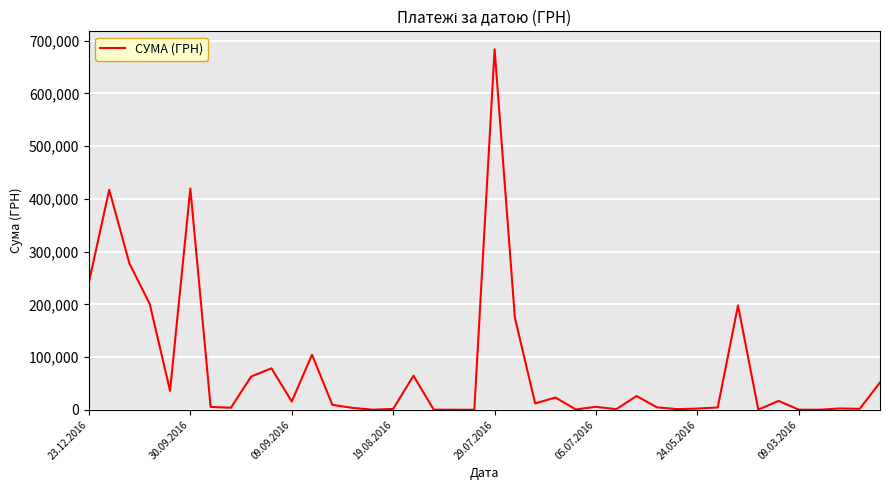

What is the difference between the maximum and minimum values?

683381.3